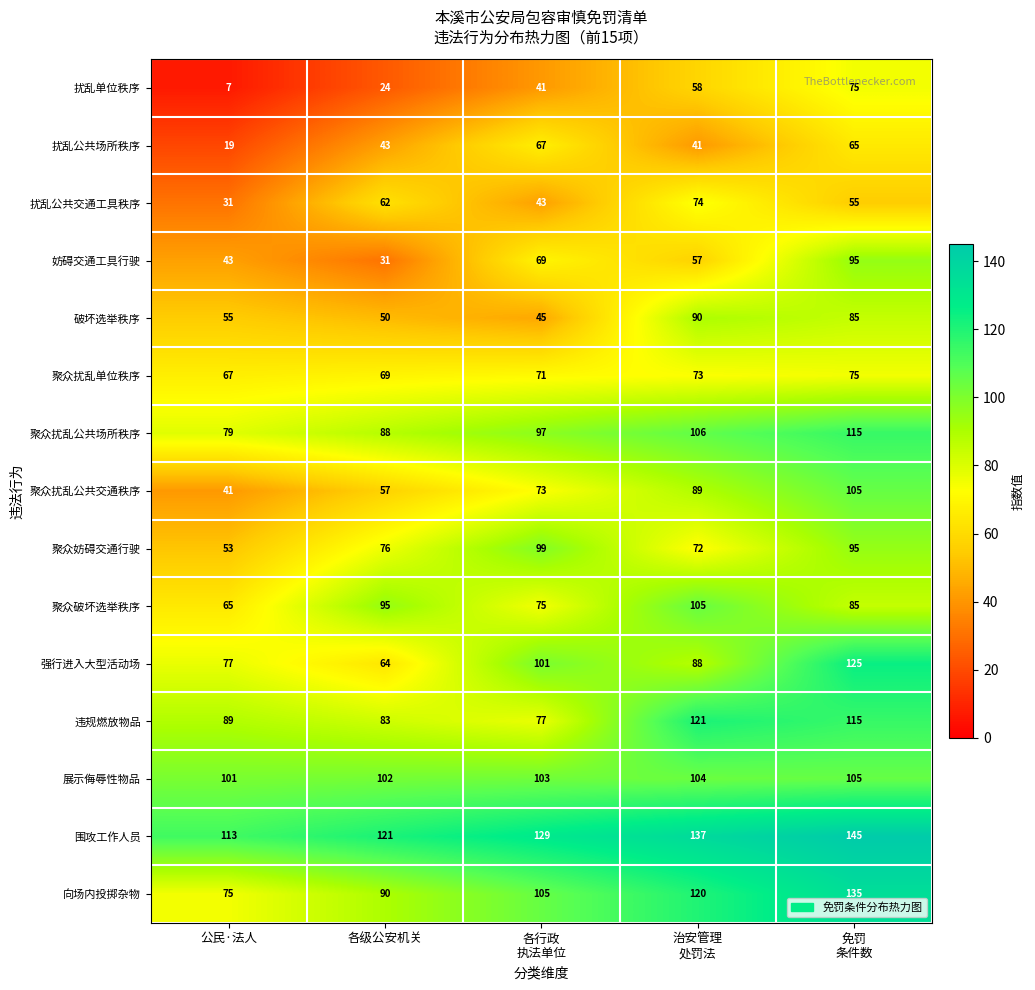

How many data points in 展示侮辱性物品 are less than 103?

2